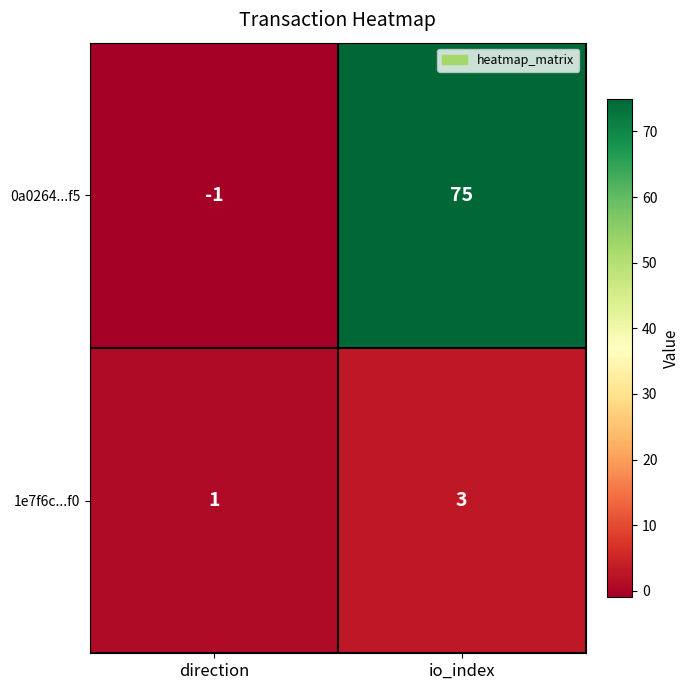

The value of 1e7f6c...f0 at io_index is 3. True or false?

True